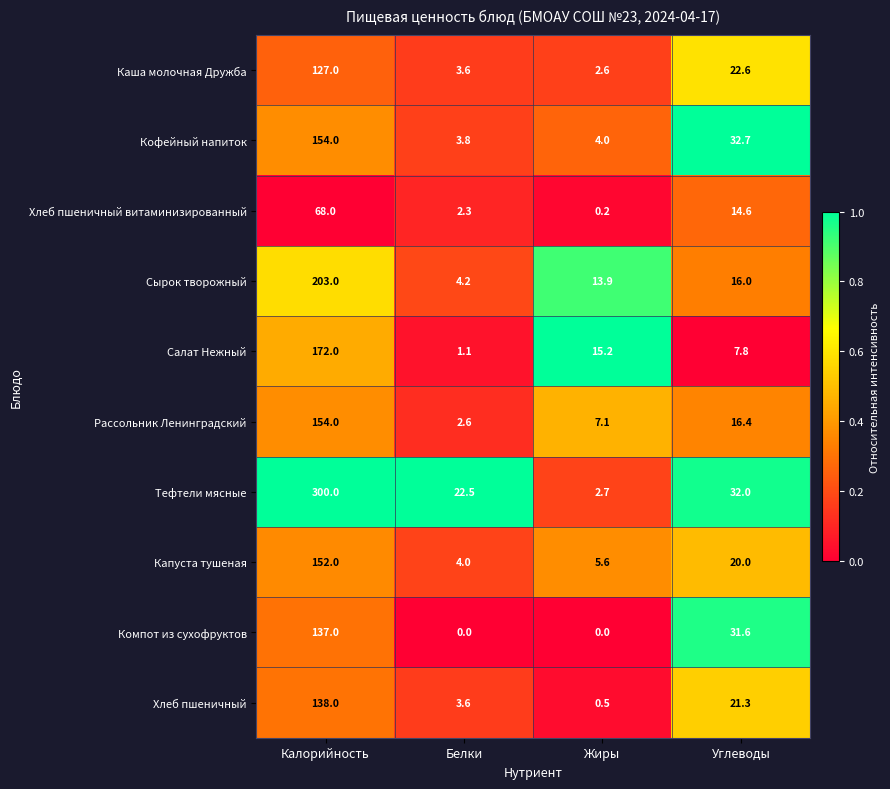

Is the value of Салат Нежный at Белки greater than the value of Хлеб пшеничный витаминизированный at Углеводы?

No